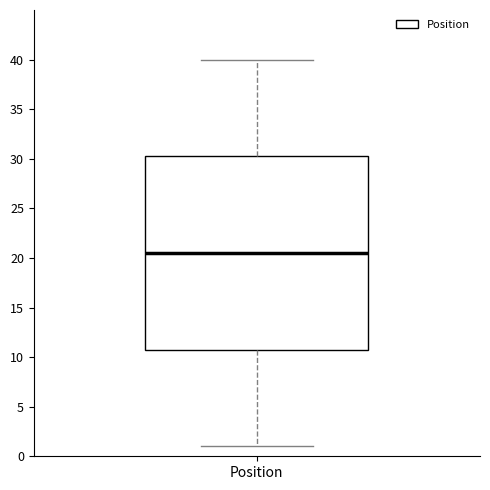

Where does the upper whisker of the box for Position end on the y-axis? The values are not printed on the chart, so give them approximately, as read against the axis.

40.0